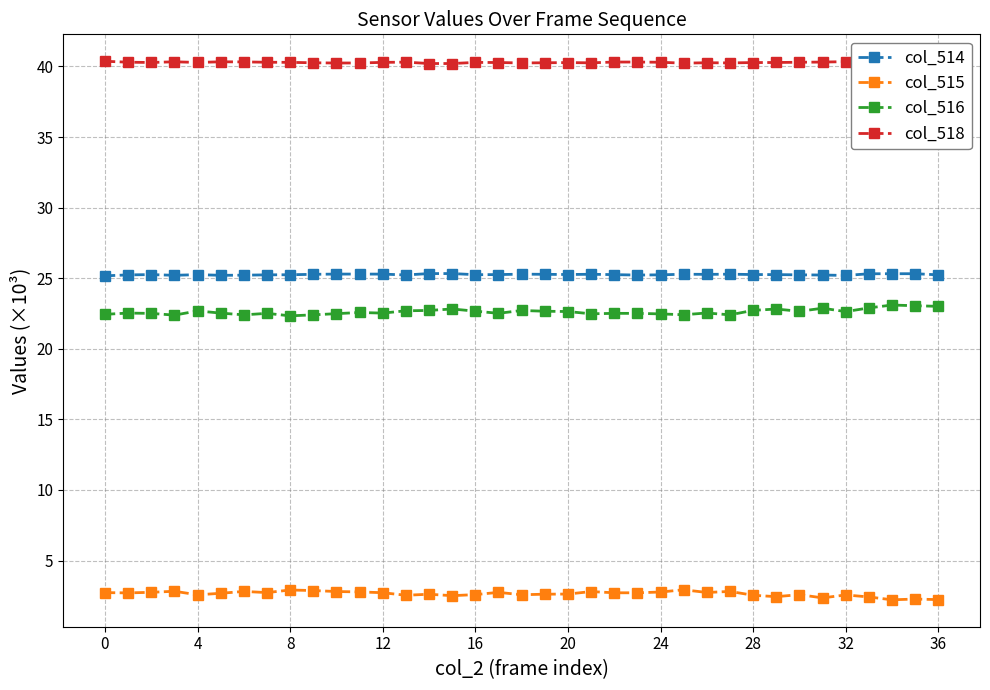

What is the sum of all col_515 values?

97.7